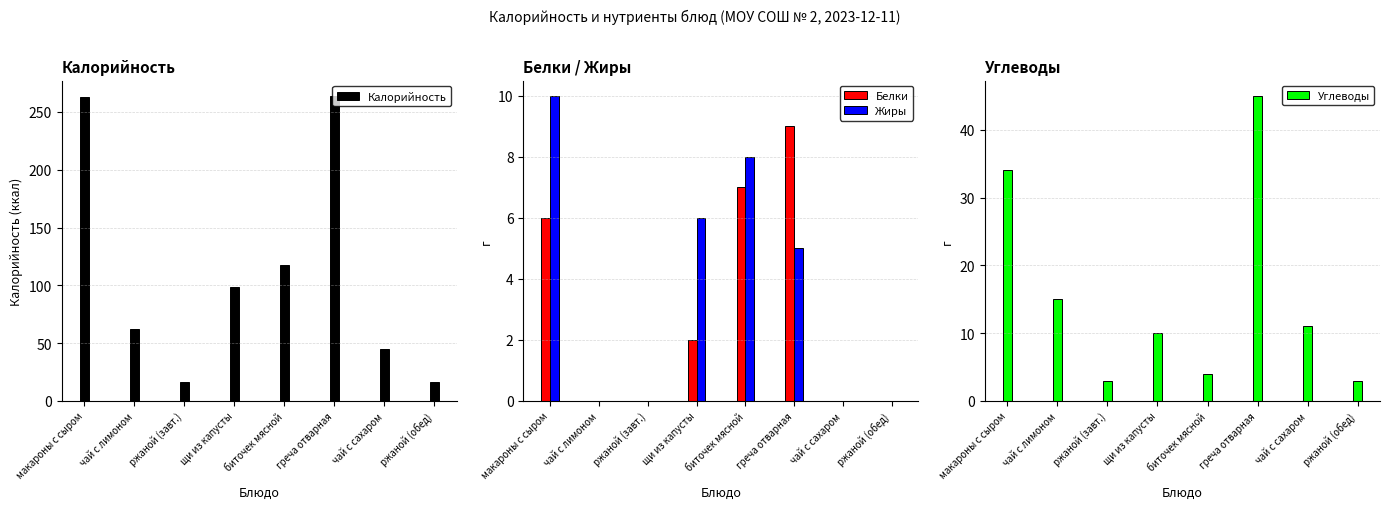

What are all the series names shown in the legend?

Калорийность, Белки, Жиры, Углеводы